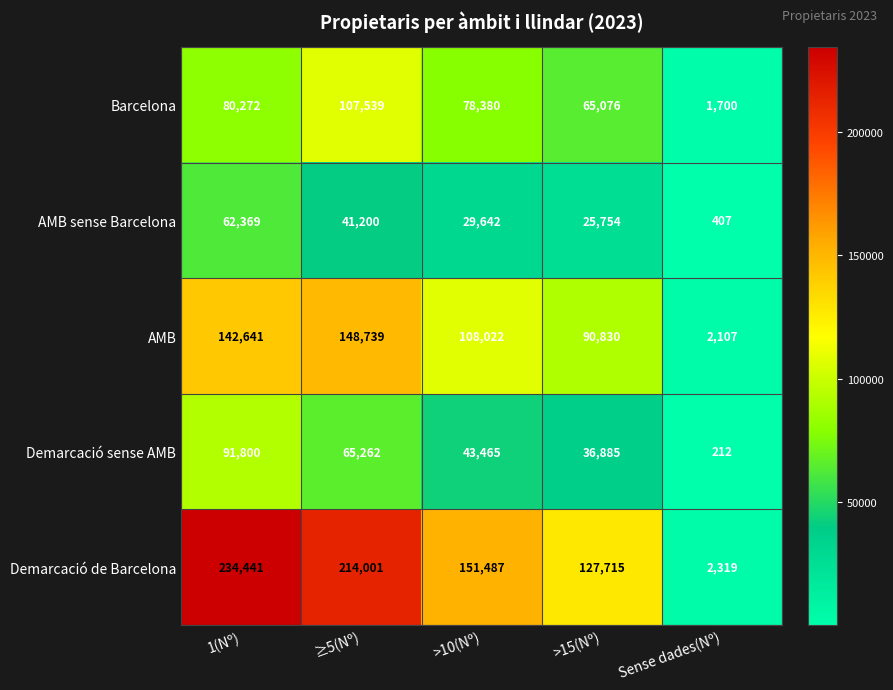

Between 1(Nº) and >10(Nº), which series saw the biggest shift?

Demarcació de Barcelona